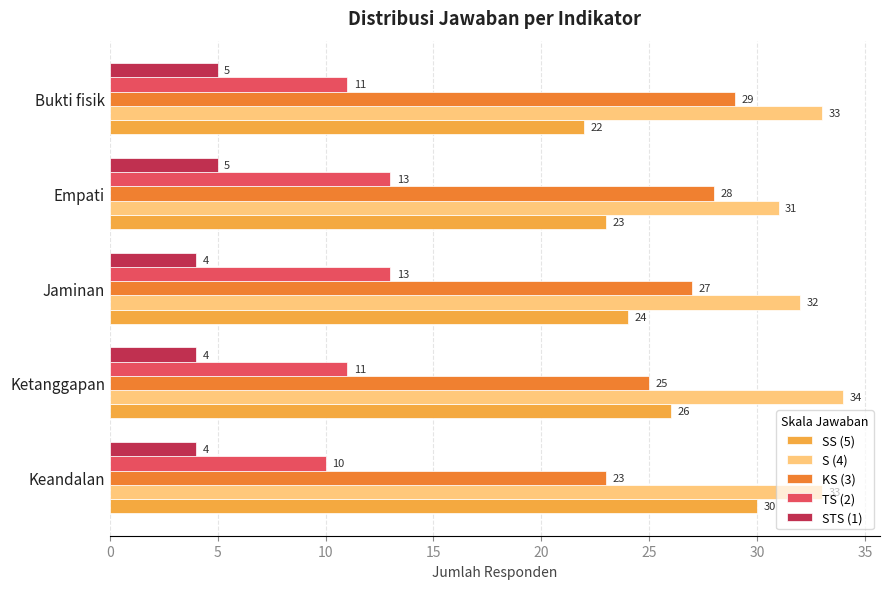

True or false: S (4) has a value of 47 at Keandalan.

False